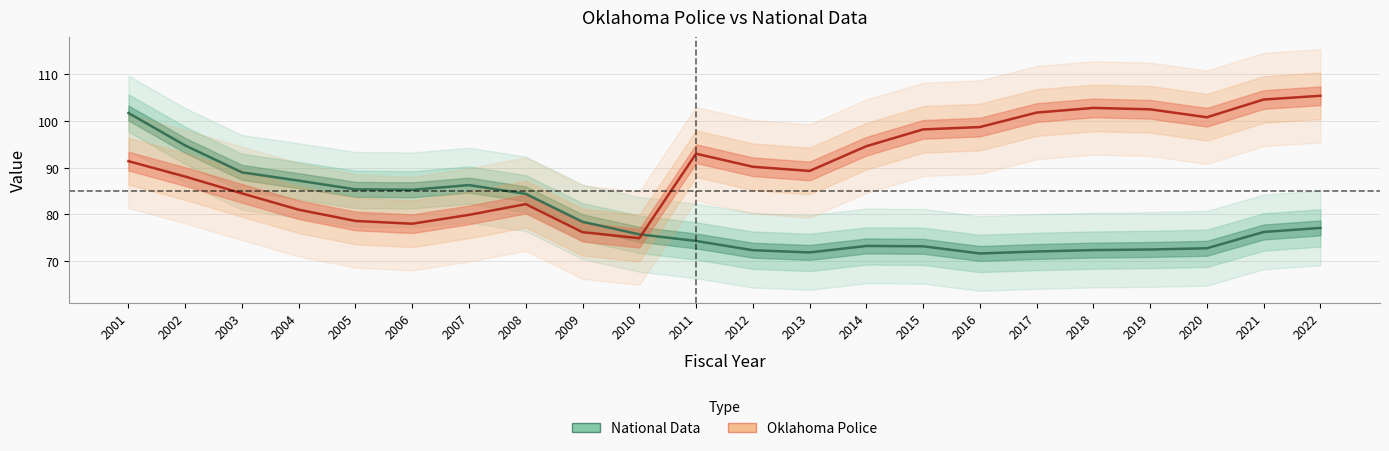

Is the value of National Data at 2018 greater than the value of Oklahoma Police at 2018?

No